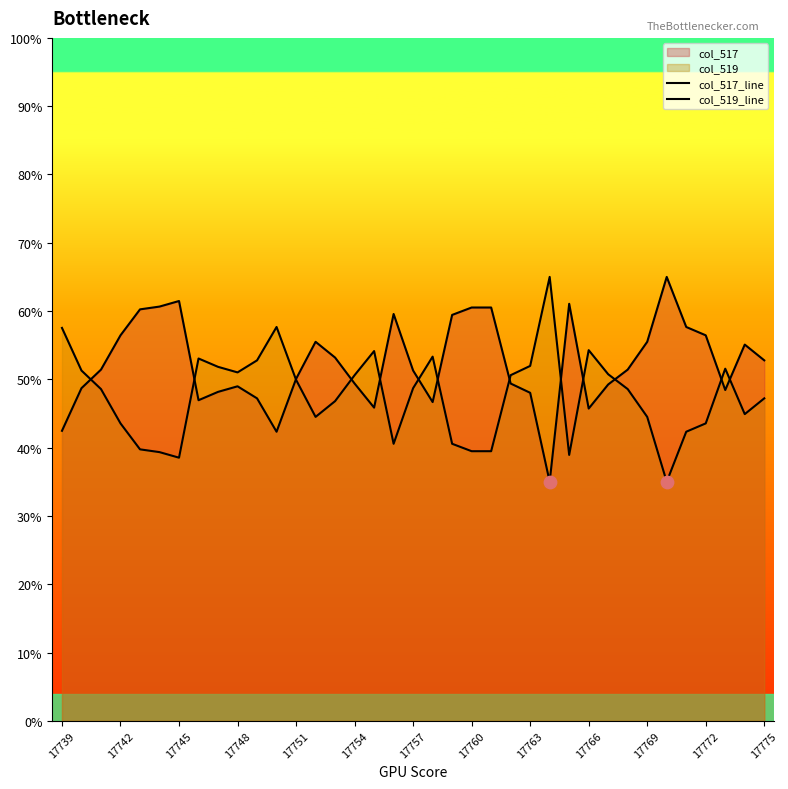

At how many categories does at least one series exceed 49?

37